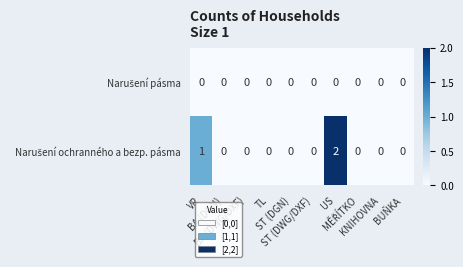

At how many categories does at least one series exceed 1?

1